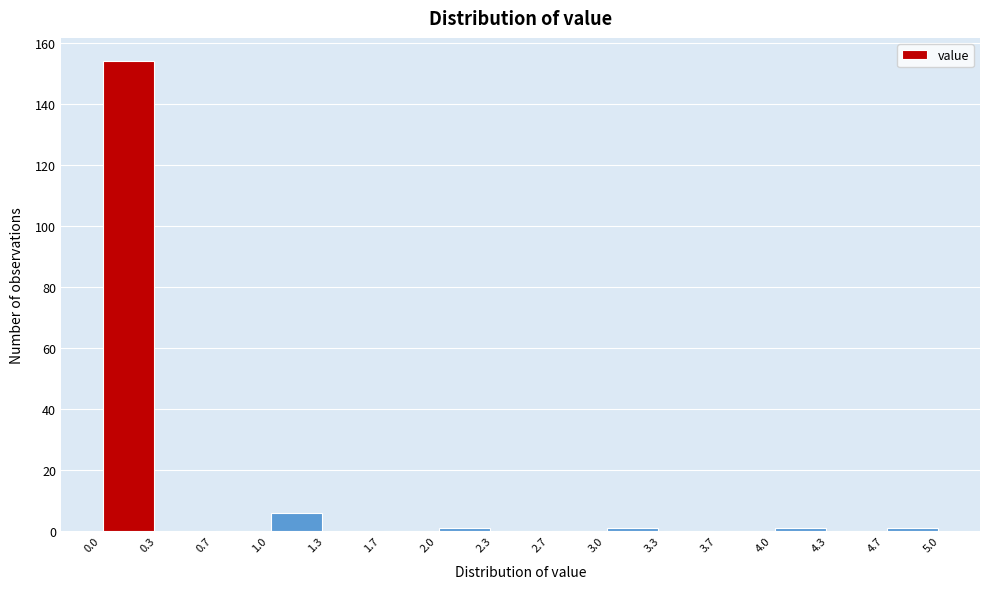

How tall is the bar that spans 0.0 to 0.3 on the x-axis? The values are not printed on the chart, so give them approximately, as read against the axis.

154